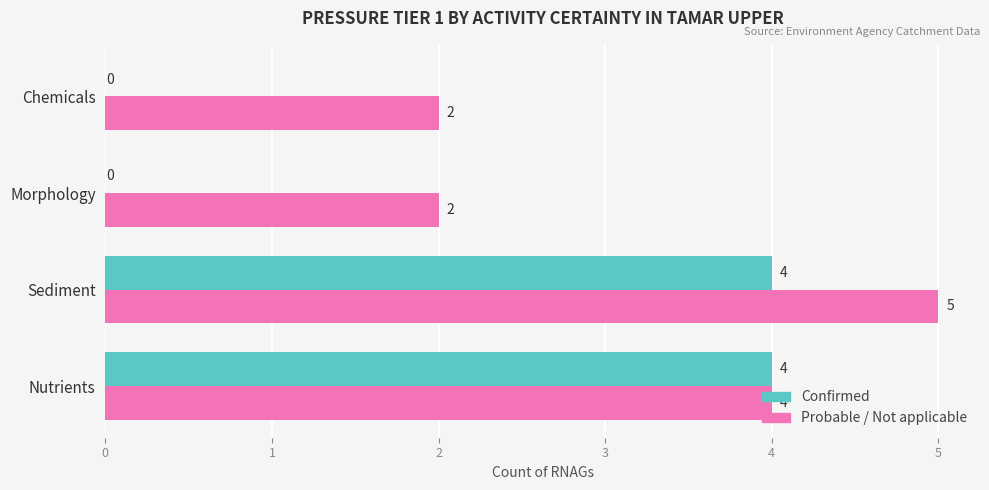

What is the total value across all series at Nutrients?

8